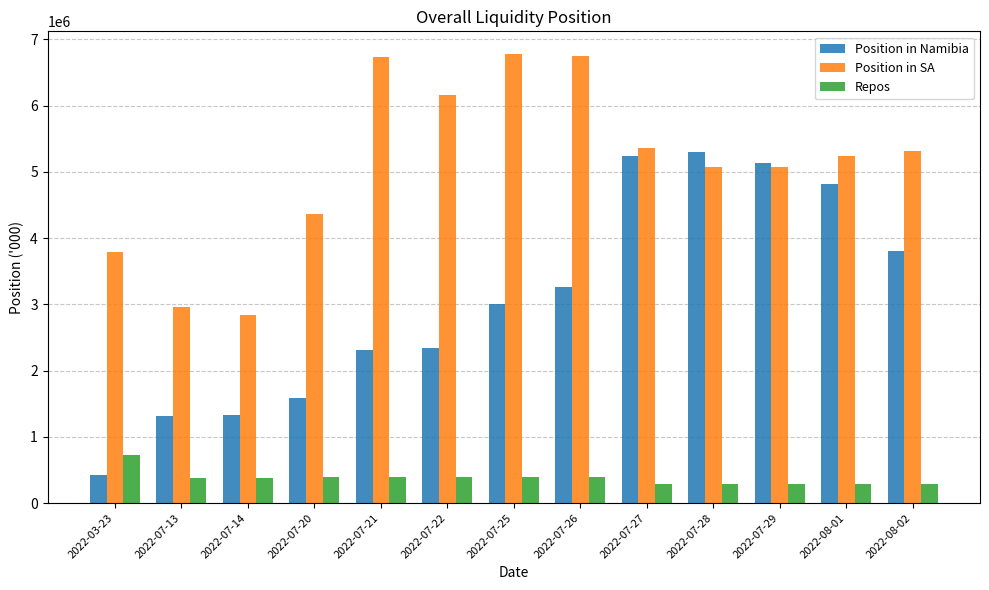

How many groups of bars are there?

13